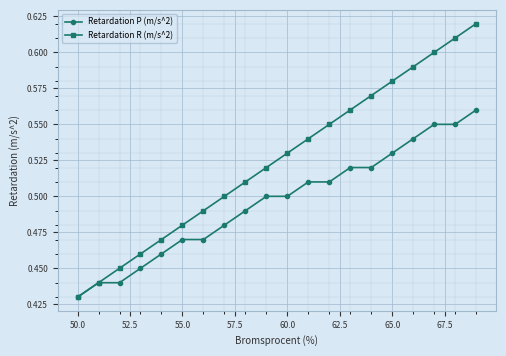

At how many categories does at least one series exceed 0?

20